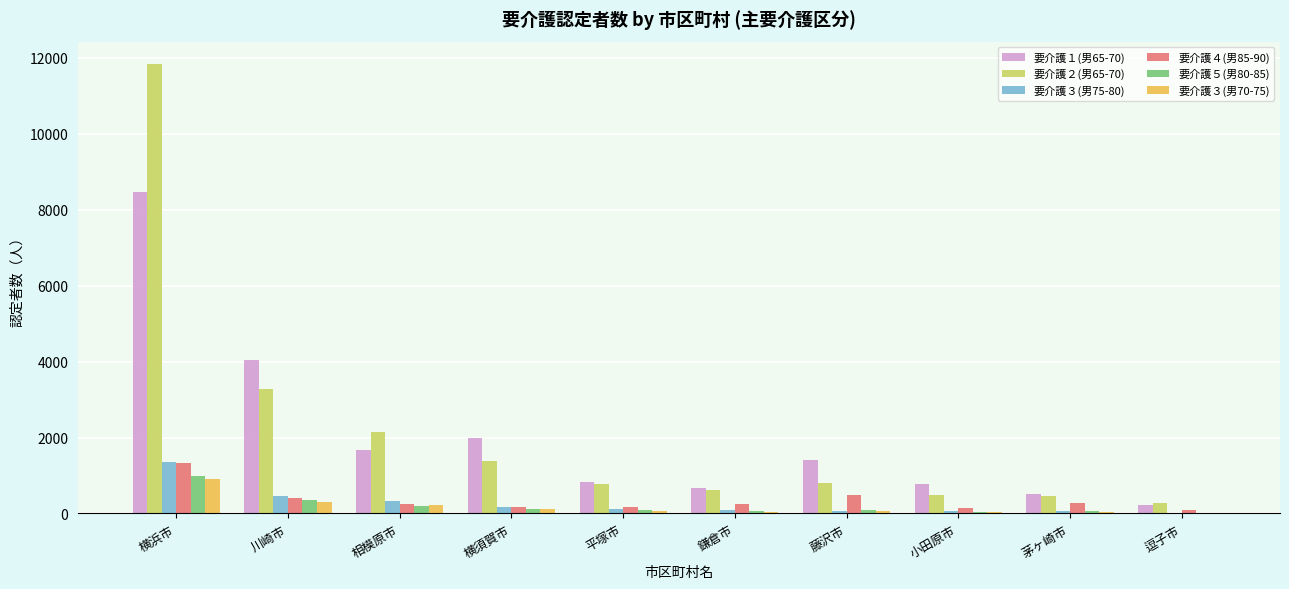

At which category is the sum across all series the highest?

横浜市